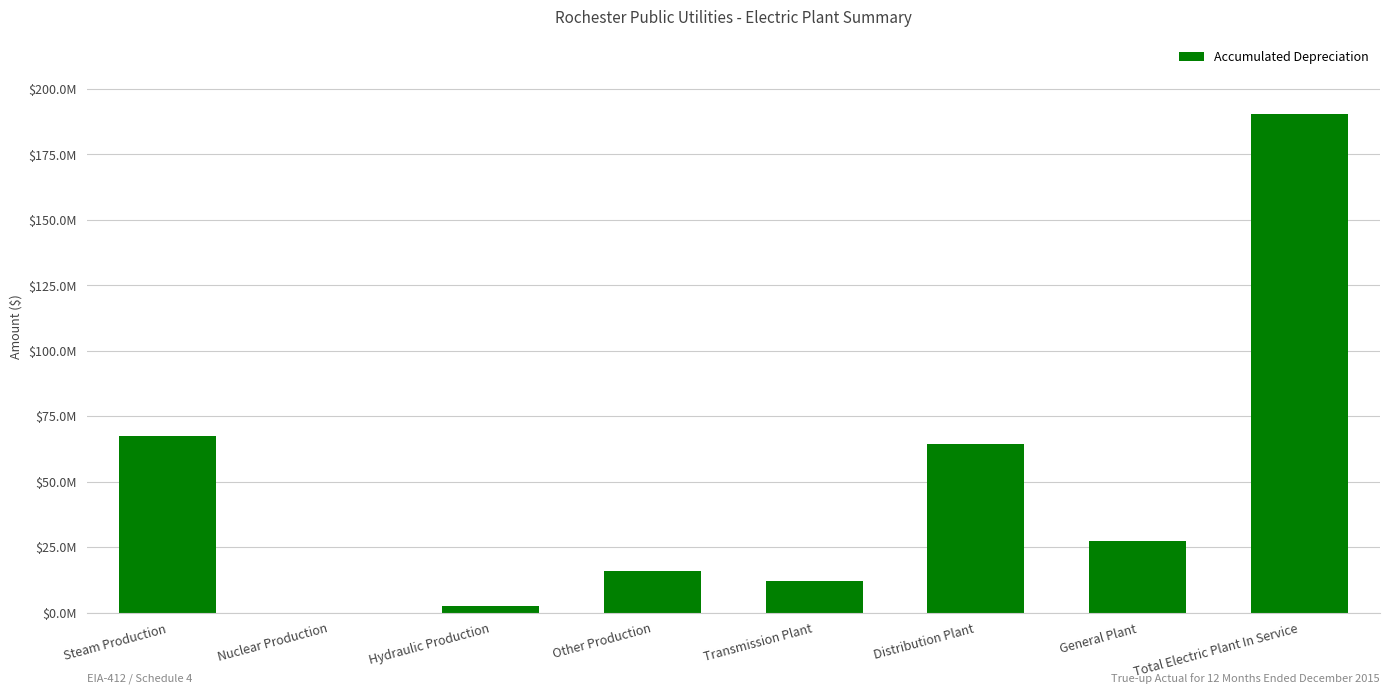

Are the bars horizontal?

No